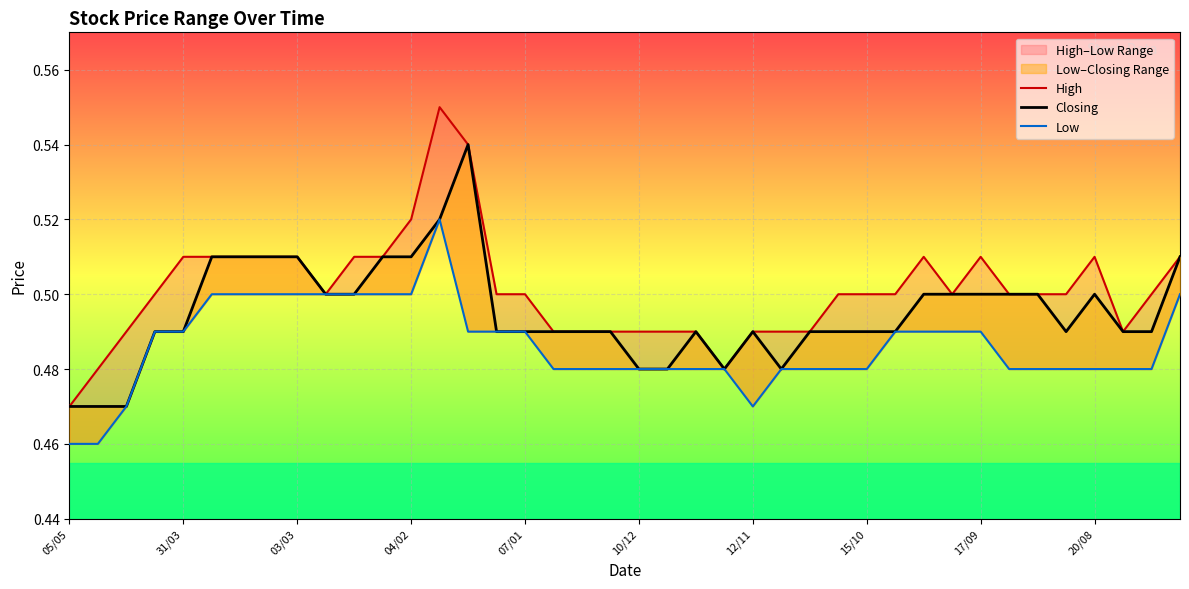

At which label is Low closest to 0?

05/05